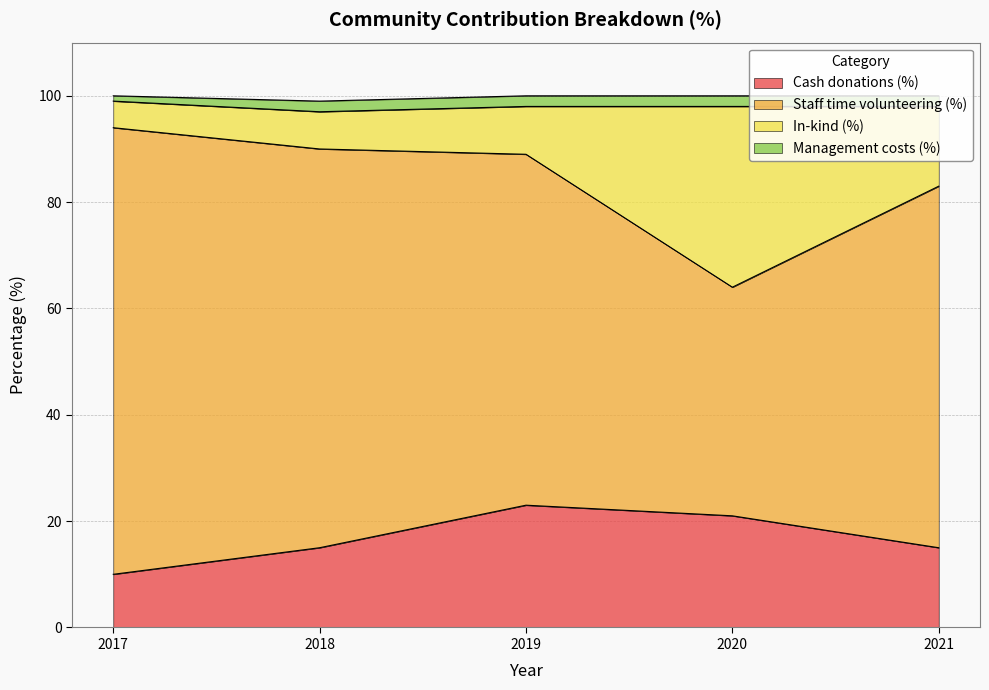

At which label is Cash donations (%) closest to 16?

2018